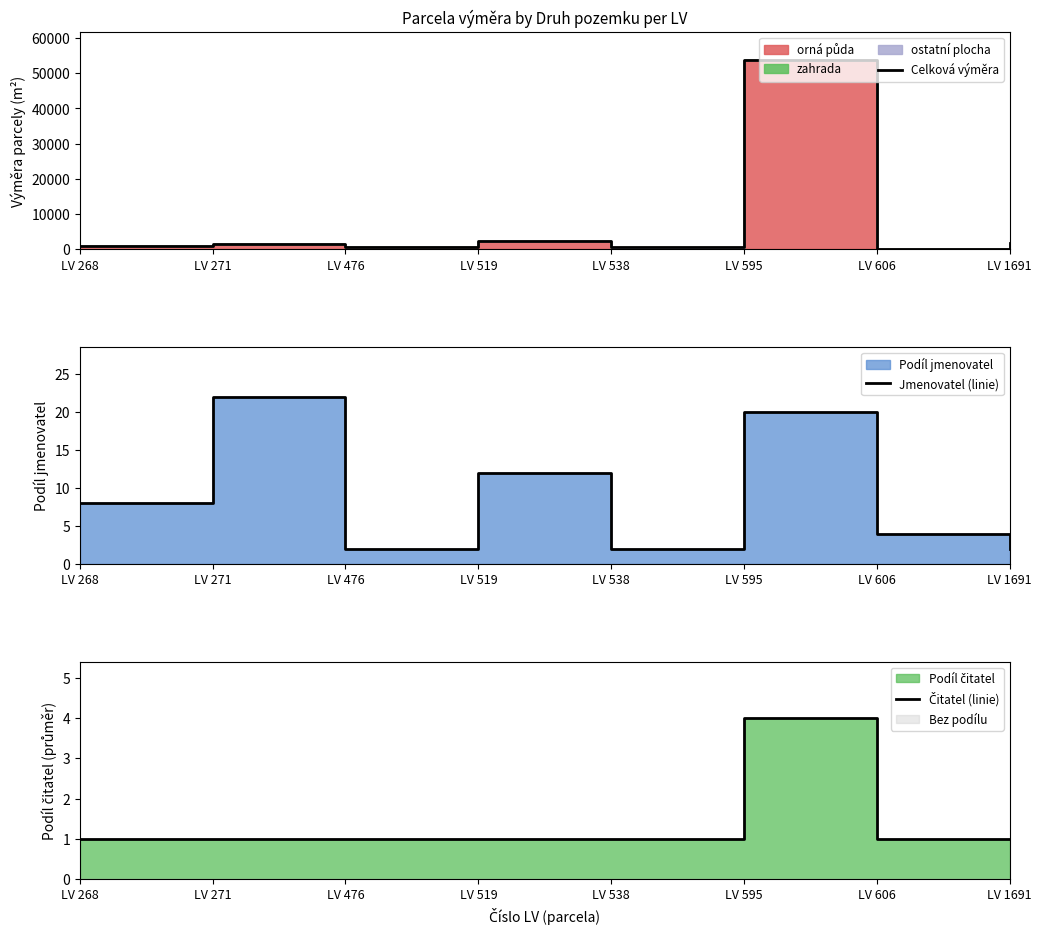

What is the sum of the Jmenovatel (linie) values at LV 595 and LV 538?

22